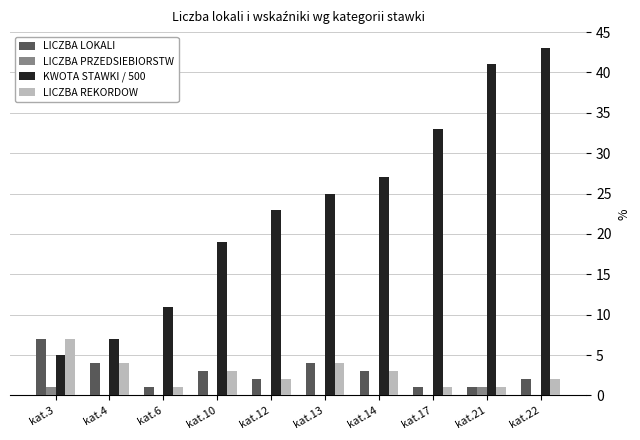

What value does the KWOTA STAWKI / 500 series have at kat.13?

25